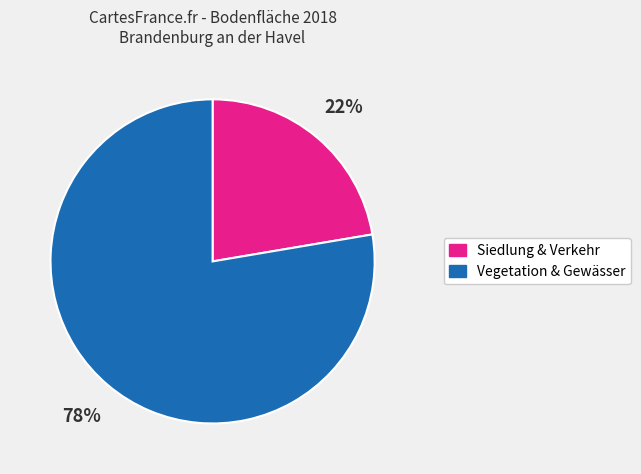

The Vegetation & Gewässer slice represents 78% of the pie. True or false?

True